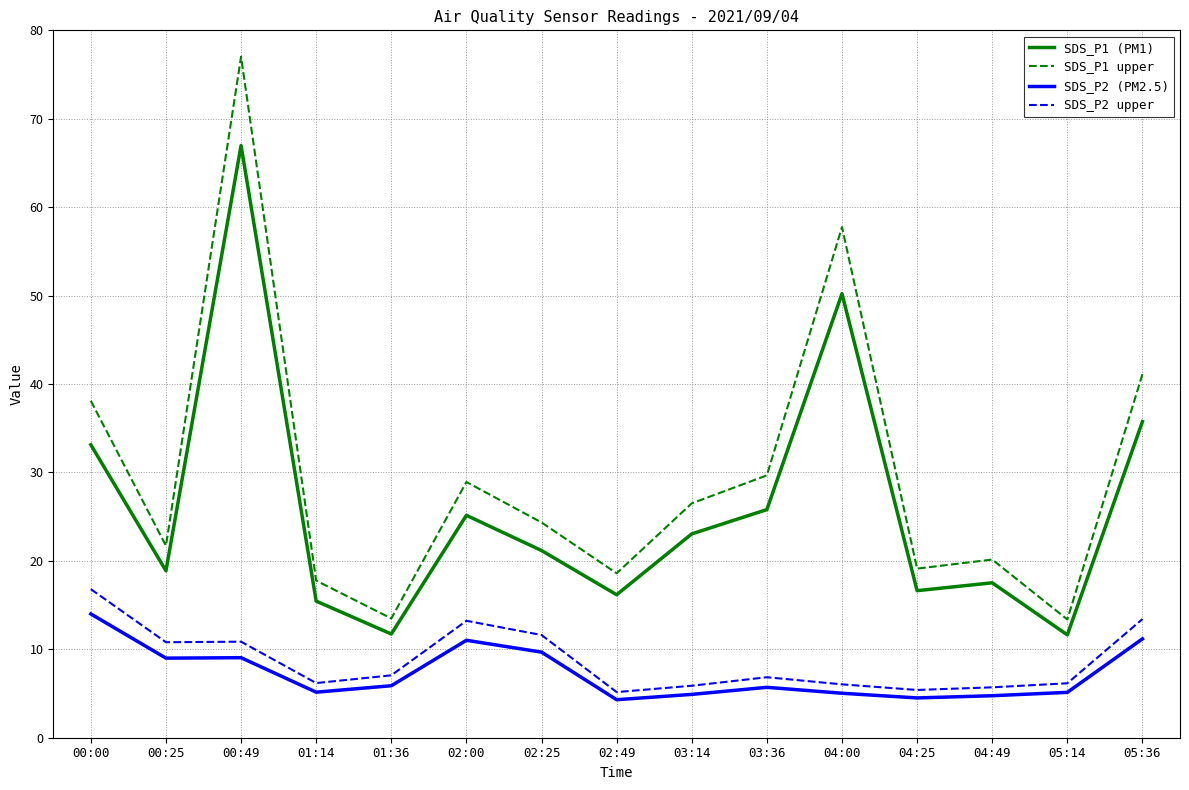

What is the average value of the SDS_P2 (PM2.5) series?

7.3